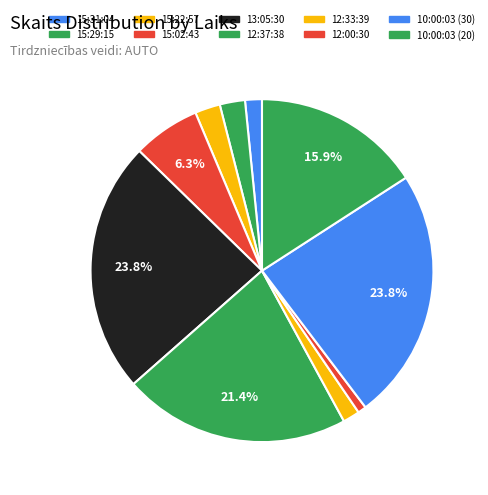

Is there a majority slice in this chart?

No